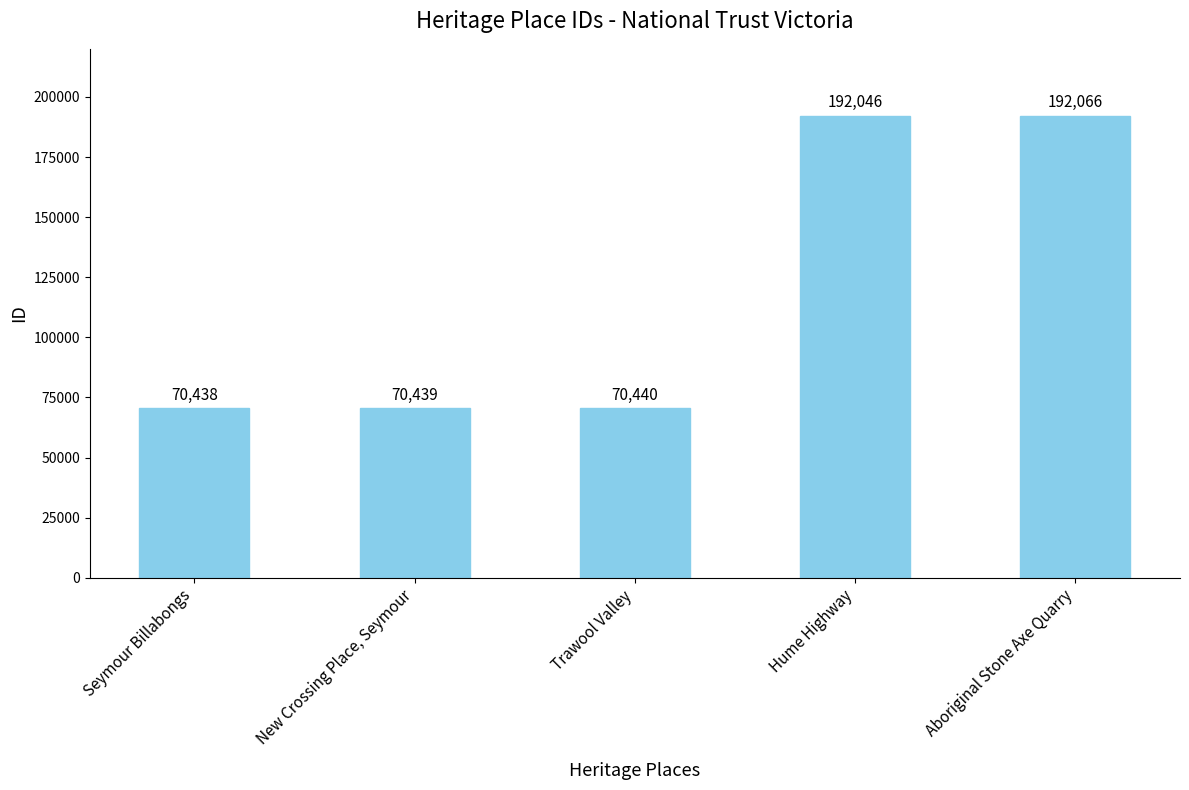

Count the number of categories in the chart.

5